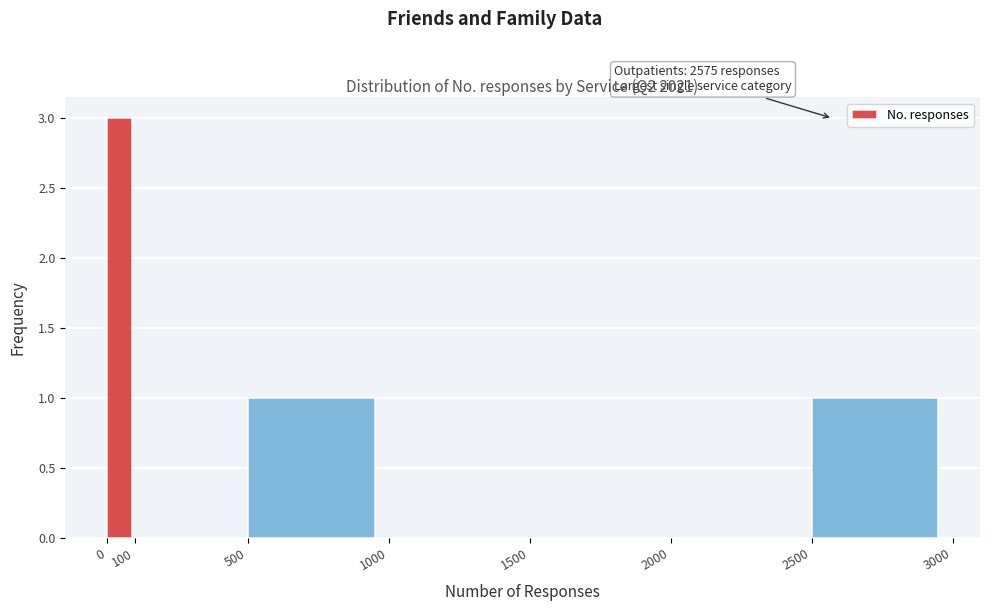

Over which range of the x-axis is the bar tallest?

0 to 100